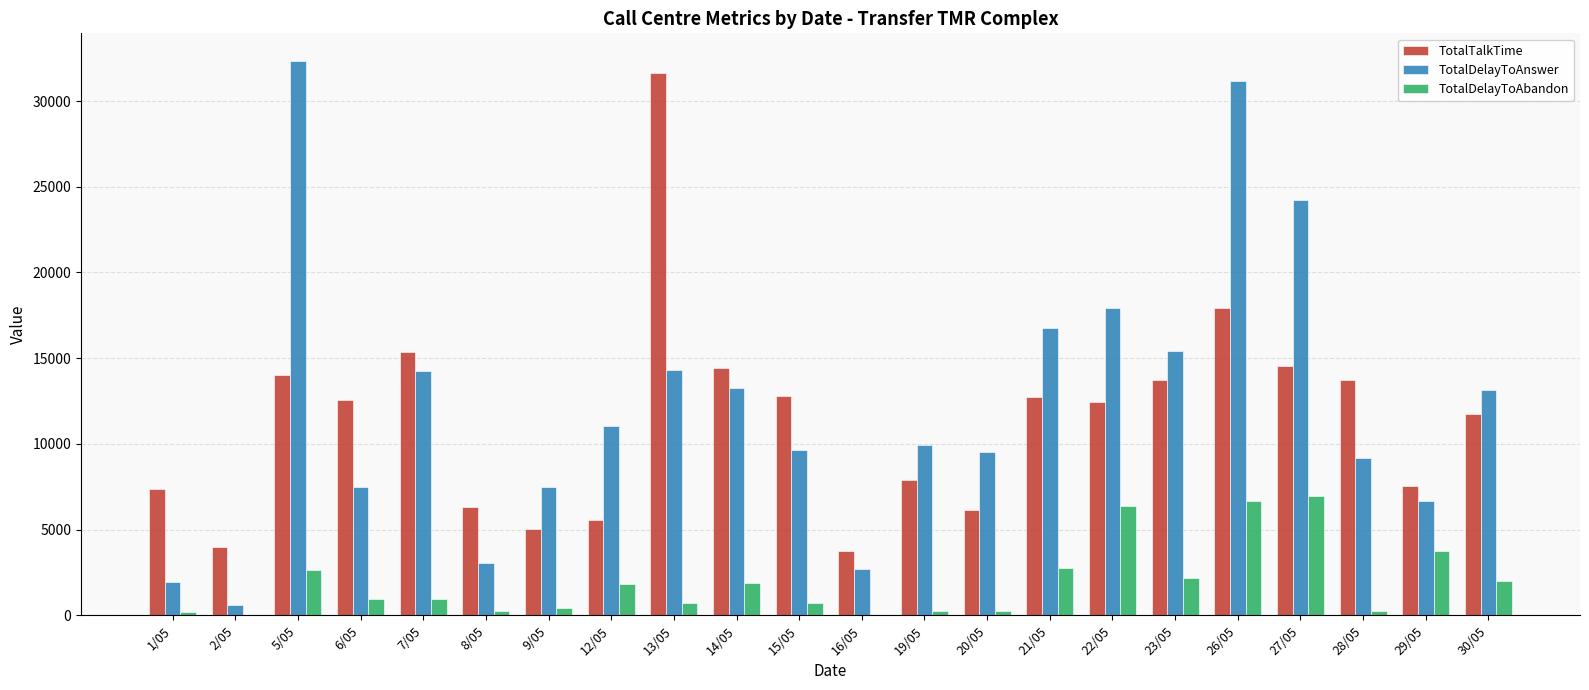

How many data points does each series have?

22